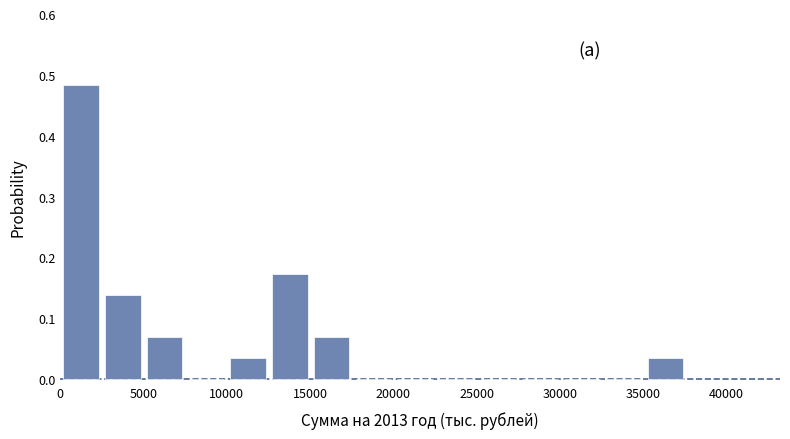

What is the height of the bar covering 5000 to 7500 on the x-axis? Neither the bar edges nor the heights are printed on the chart, so give them approximately, as read against the axes.

0.07